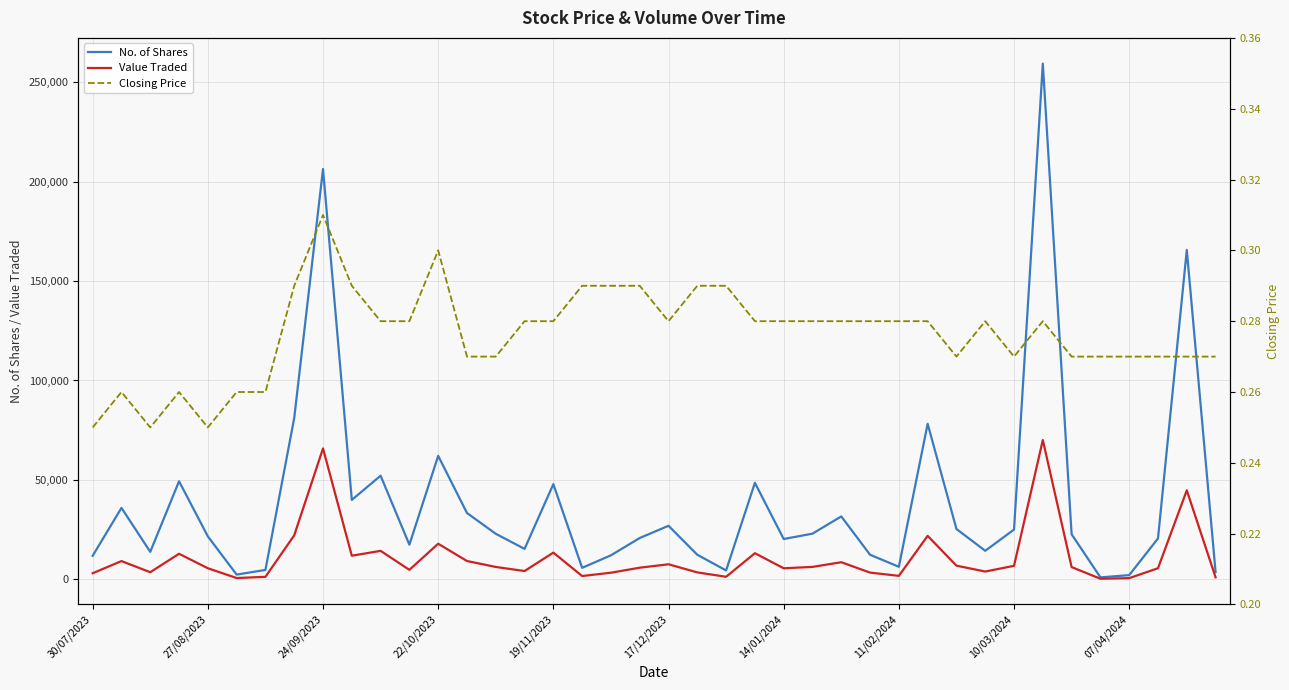

What is the greatest value displayed?

259422.0